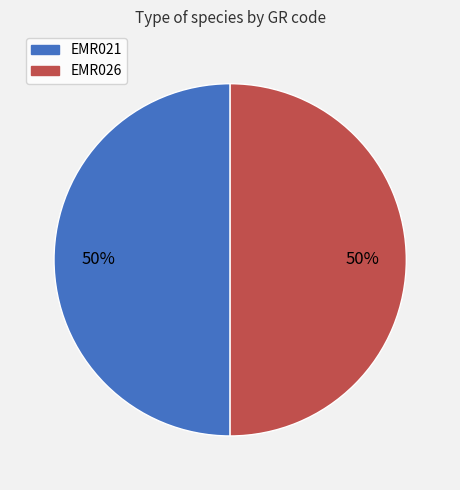

What is the ratio of the value at EMR026 to the value at EMR021?

1.0